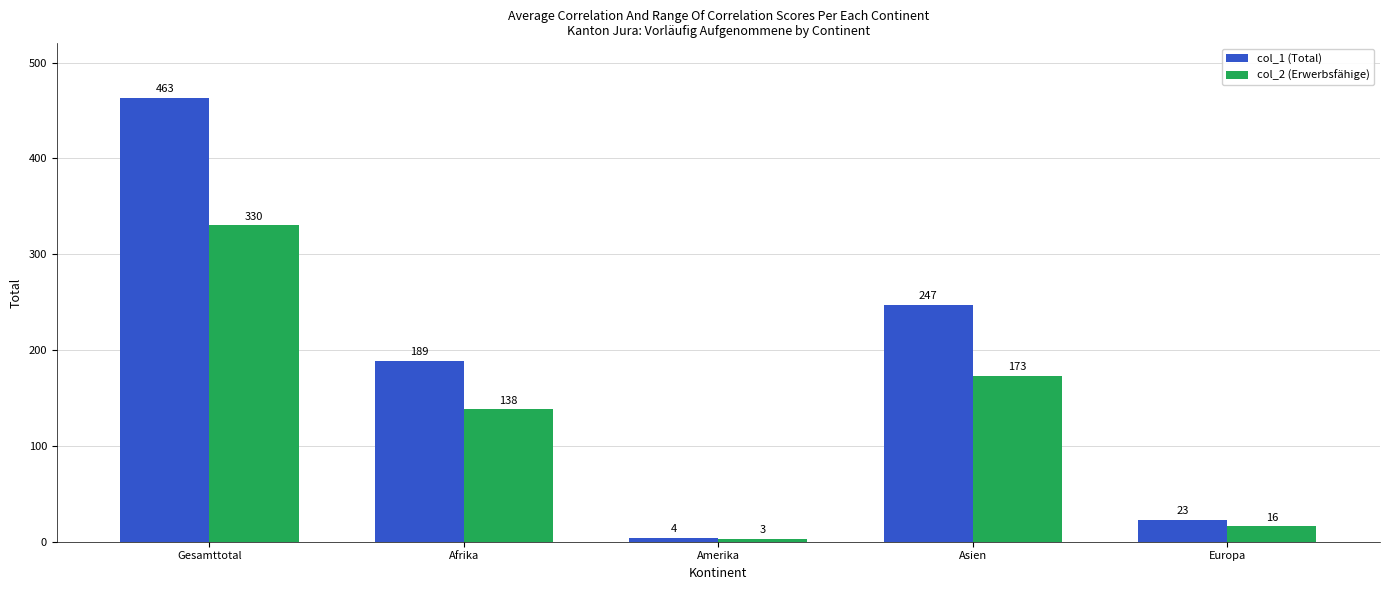

At Gesamttotal, list the series in order from smallest to largest.

col_2 (Erwerbsfähige), col_1 (Total)